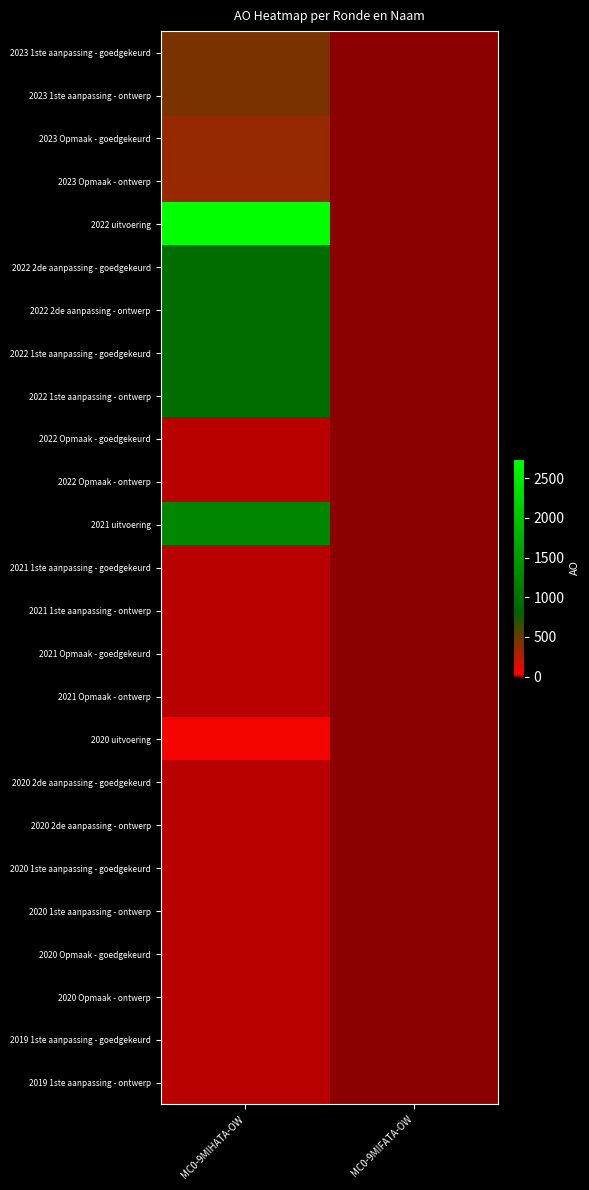

Which has a higher value, MC0-9MIHATA-OW or MC0-9MIFATA-OW?

MC0-9MIHATA-OW